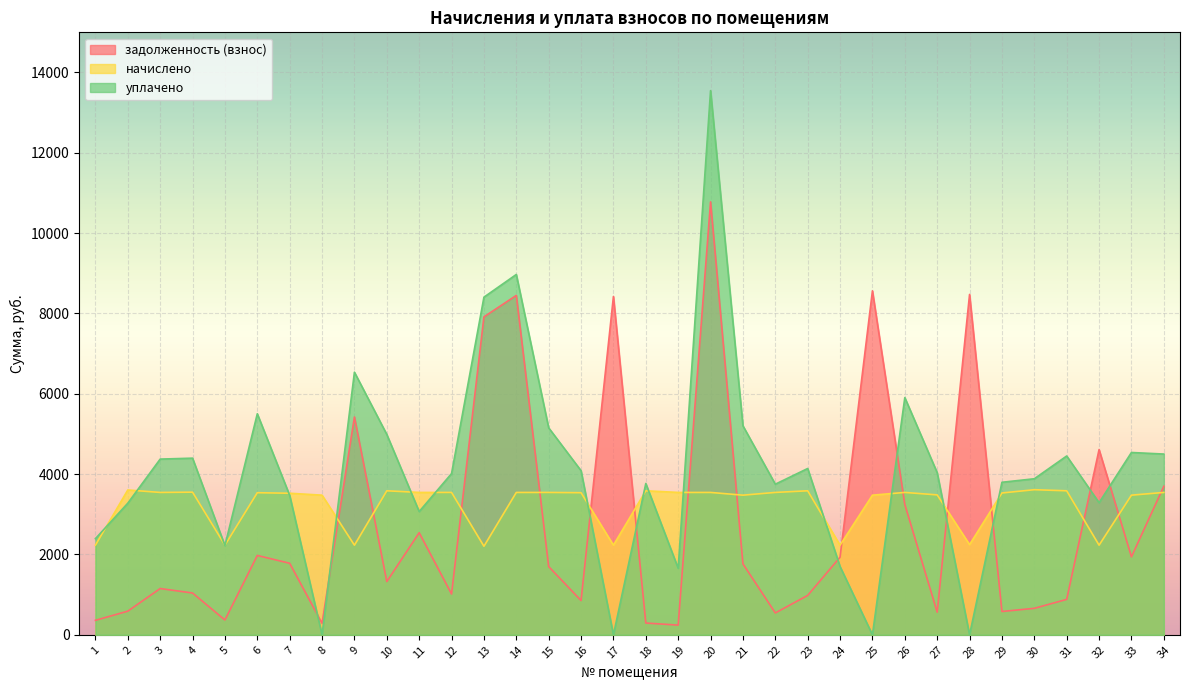

How many data points in начислено are less than 3544?

17